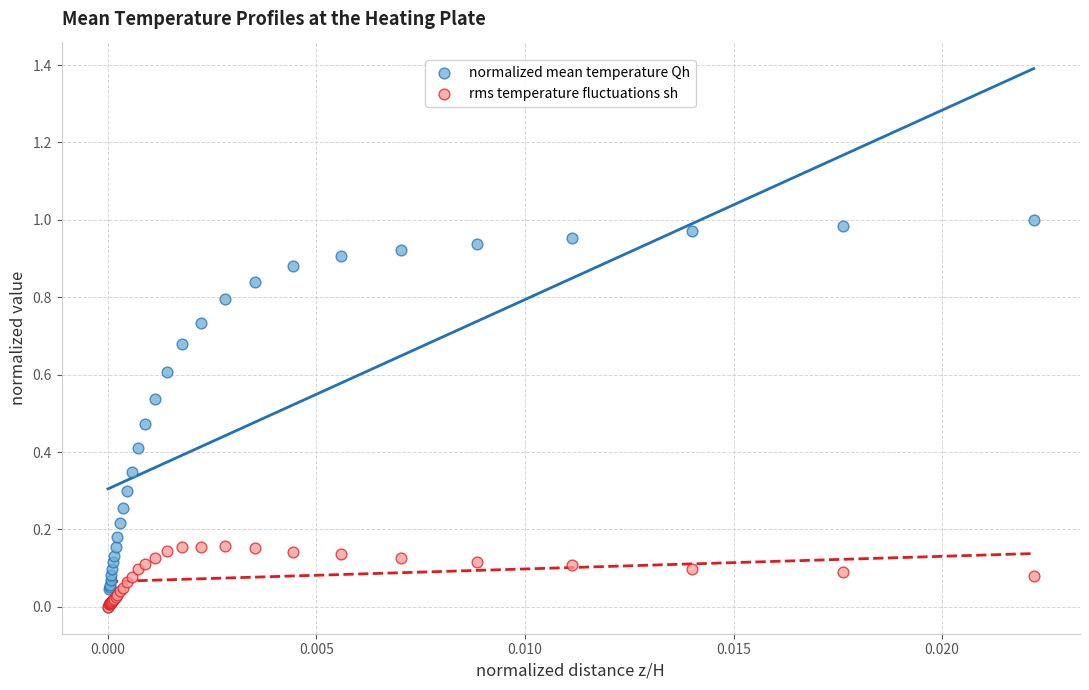

Which series has the widest spread of Y values?

normalized mean temperature Qh